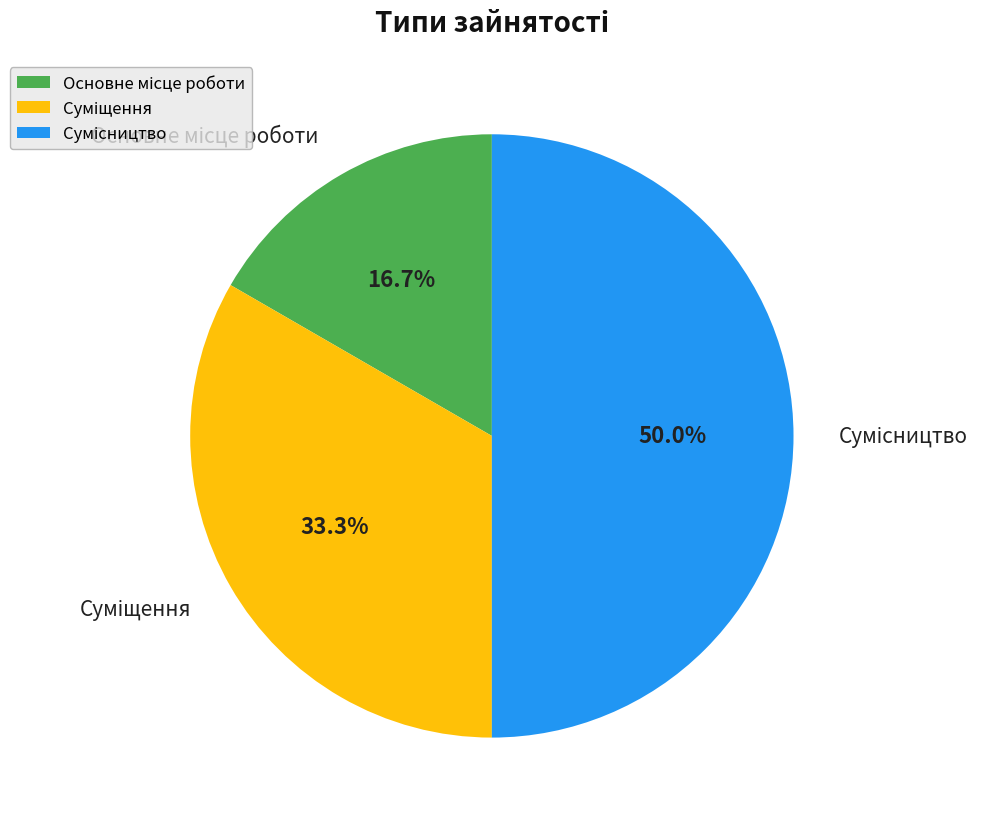

What percentage is the Сумісництво slice, to the nearest percent?

50%